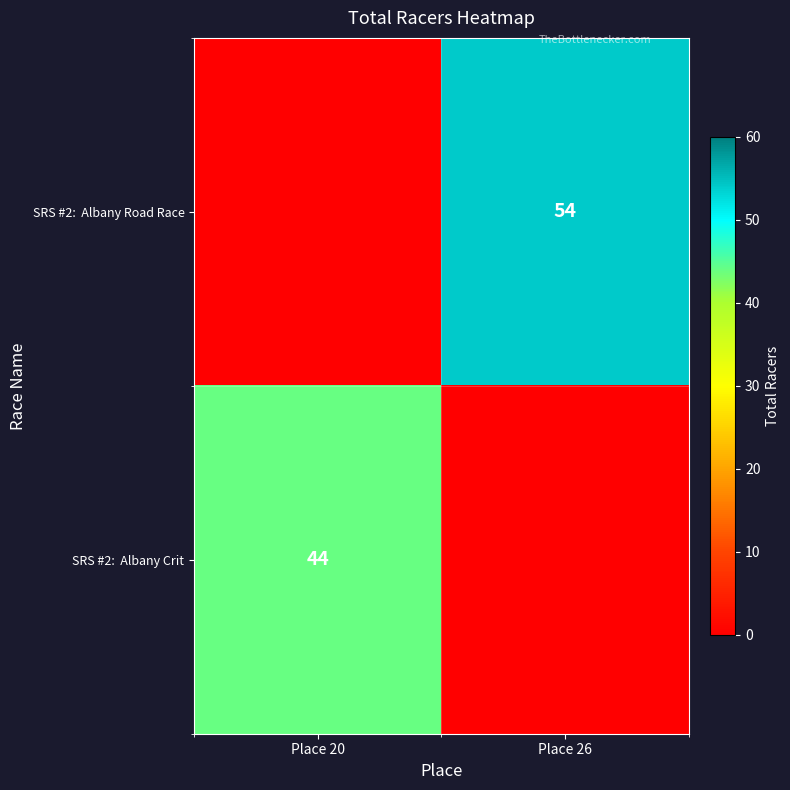

What is the difference between the highest and lowest values at Place 26?

54